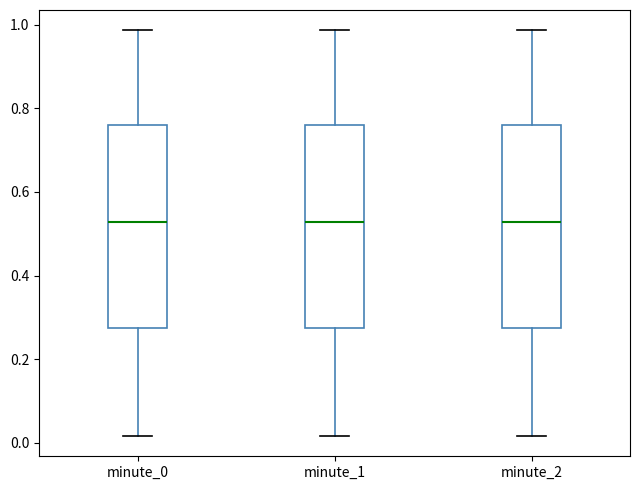

Reading left to right, read every box against the y-axis: the position of its median line, the range the box covers, and the ends of its whiskers. The values are not printed on the chart, so give them approximately, as read against the axis.

minute_0: median 0.52, box 0.28 to 0.76, whiskers 0.02 to 0.98
minute_1: median 0.52, box 0.28 to 0.76, whiskers 0.02 to 0.98
minute_2: median 0.52, box 0.28 to 0.76, whiskers 0.02 to 0.98